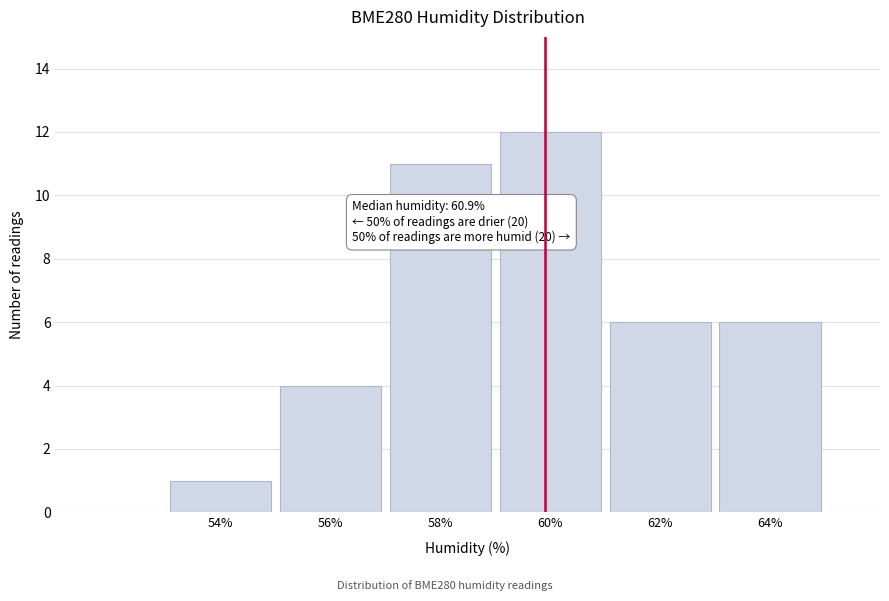

Reading right to left, transcribe all the data shown in this chart.

64%=6	62%=6	60%=12	58%=11	56%=4	54%=1